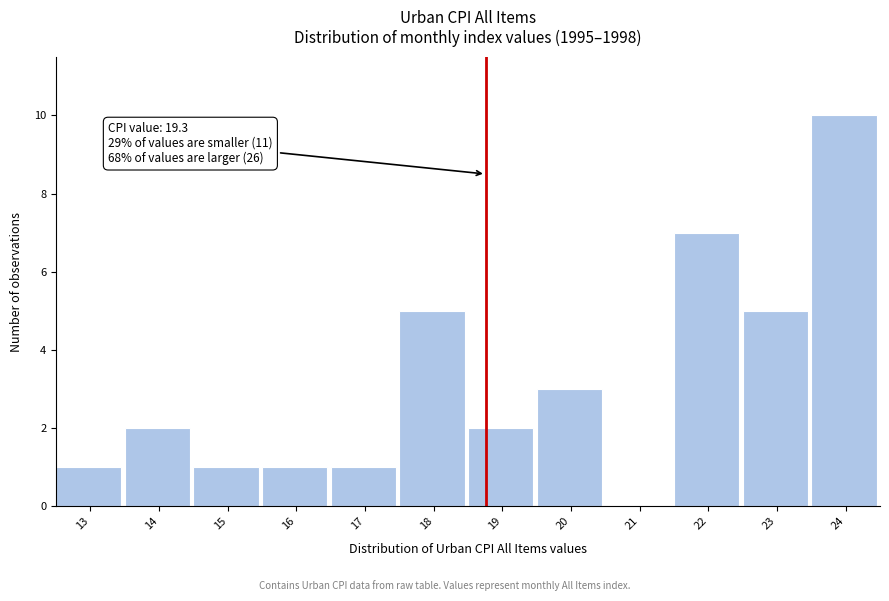

Reading left to right, extract all data points from this chart.

13=1	14=2	15=1	16=1	17=1	18=5	19=2	20=3	21=0	22=7	23=5	24=10